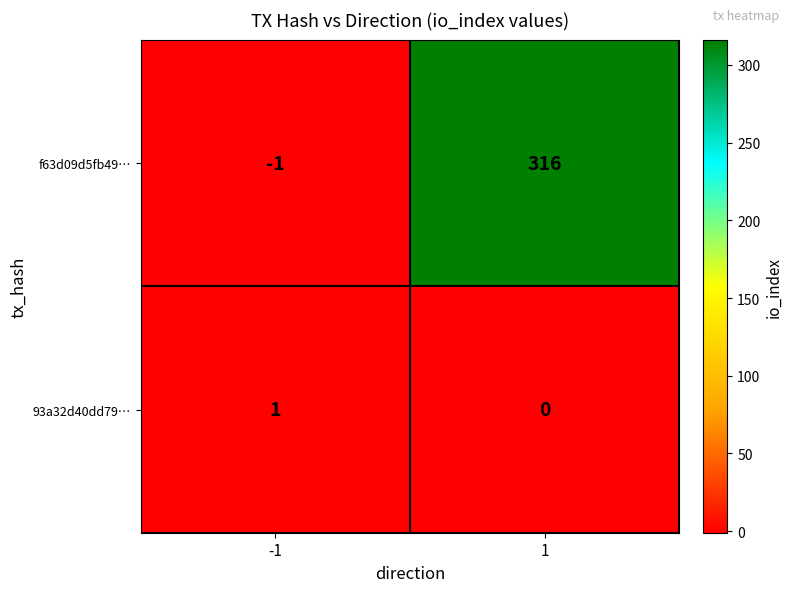

Count the number of data series in this chart.

2